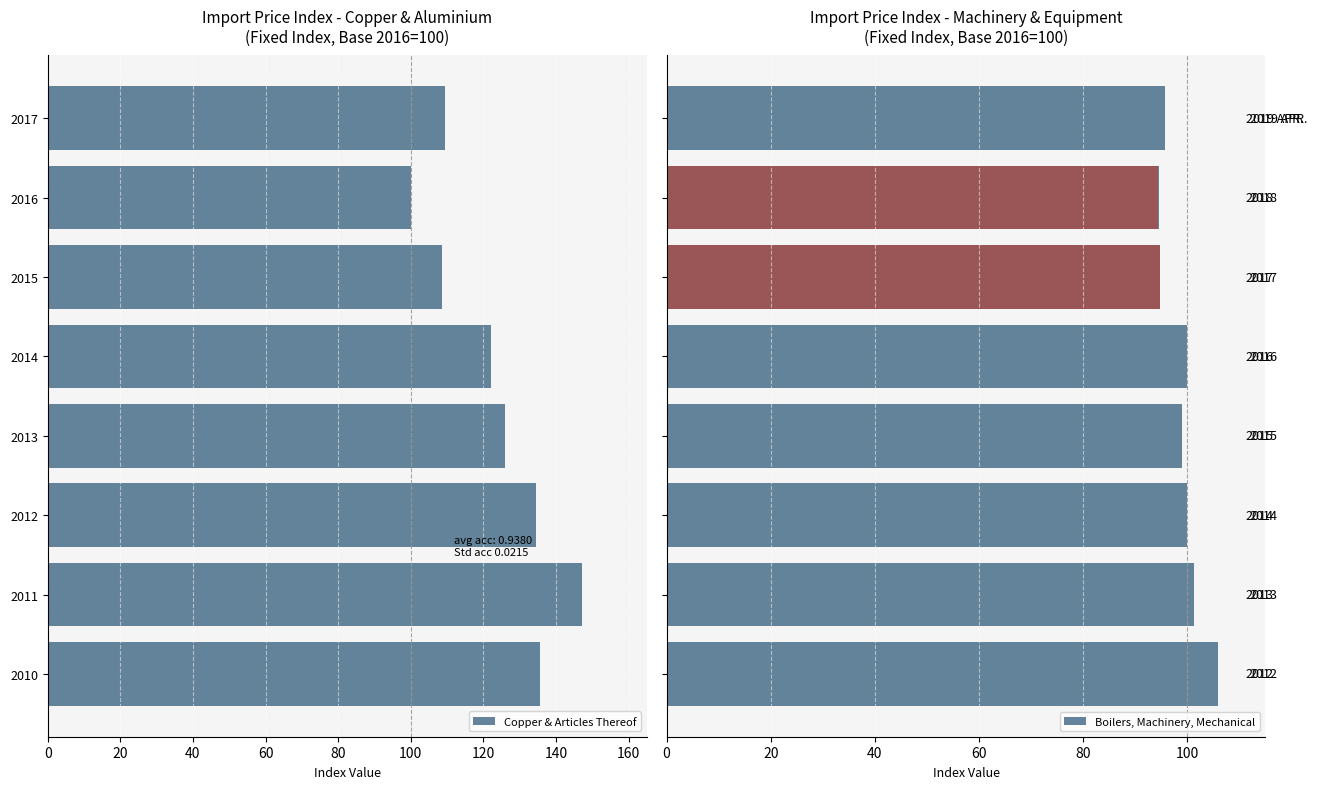

What is the maximum value for Copper & Articles Thereof?

147.3